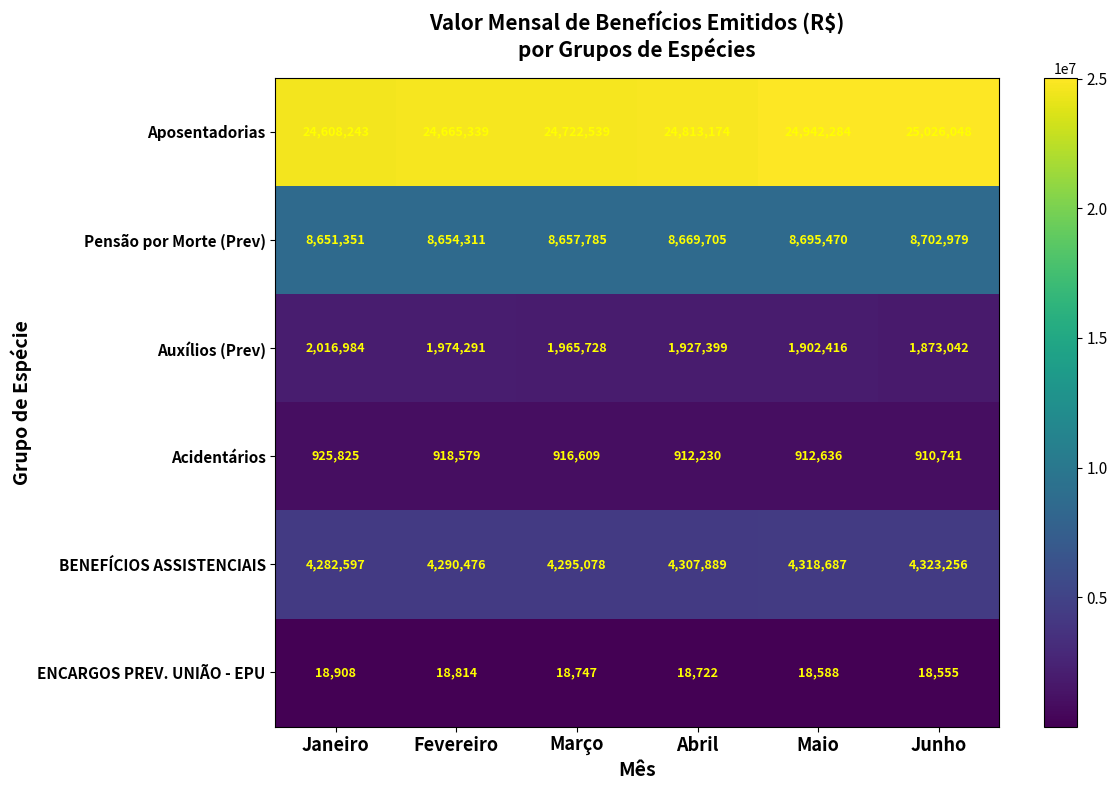

What is the average value of the BENEFÍCIOS ASSISTENCIAIS series?

4302997